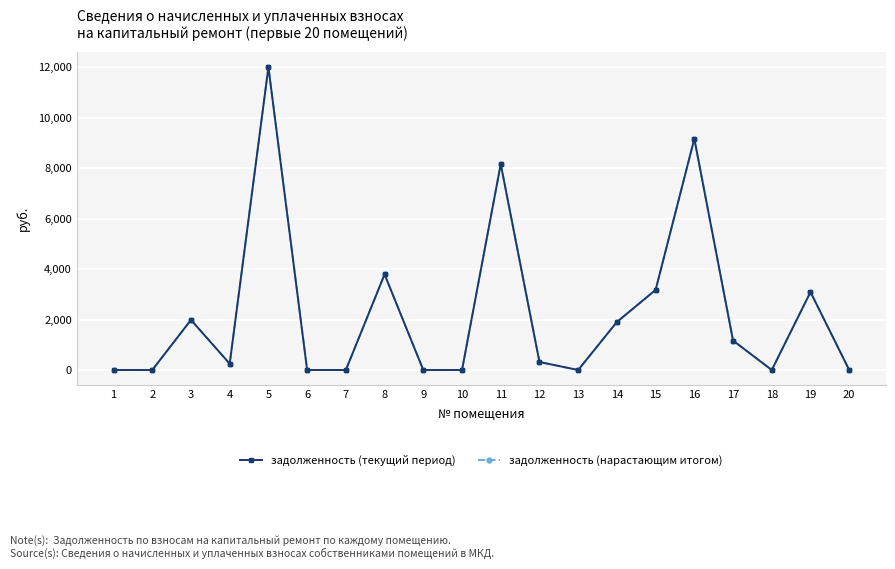

Does the chart have visible grid lines?

Yes